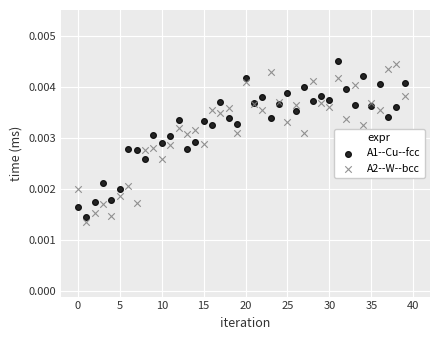

What are all the series names shown in the legend?

A1--Cu--fcc, A2--W--bcc